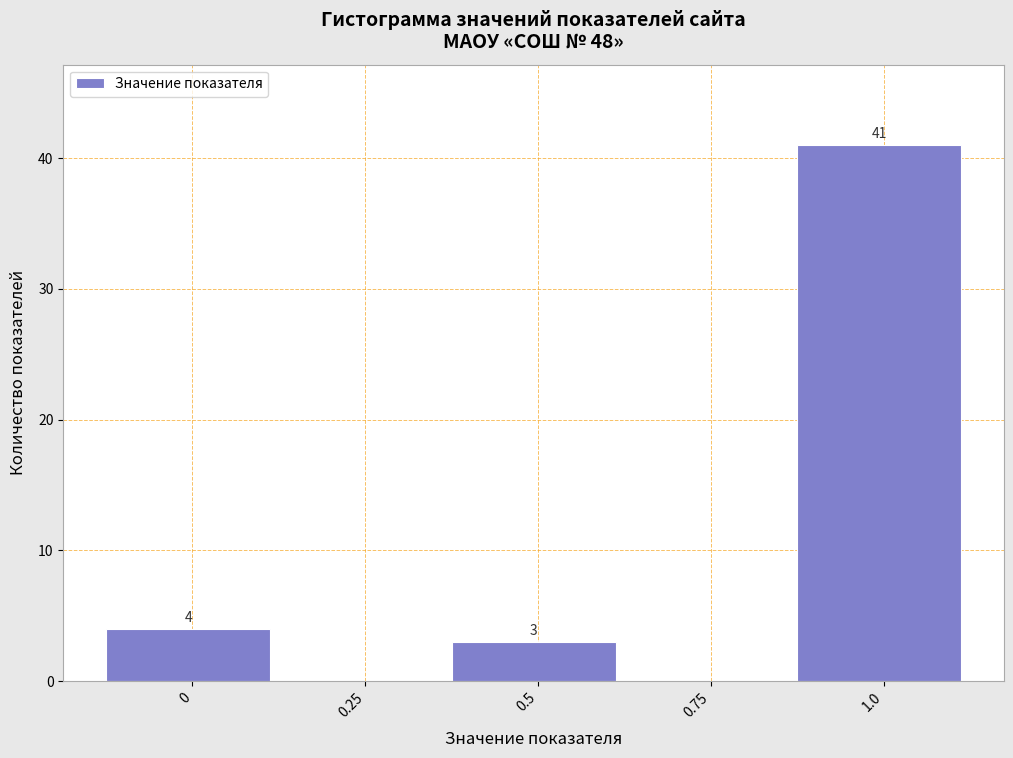

Reading right to left, extract all data points from this chart.

1.0=41	0.75=0	0.5=3	0.25=0	0=4